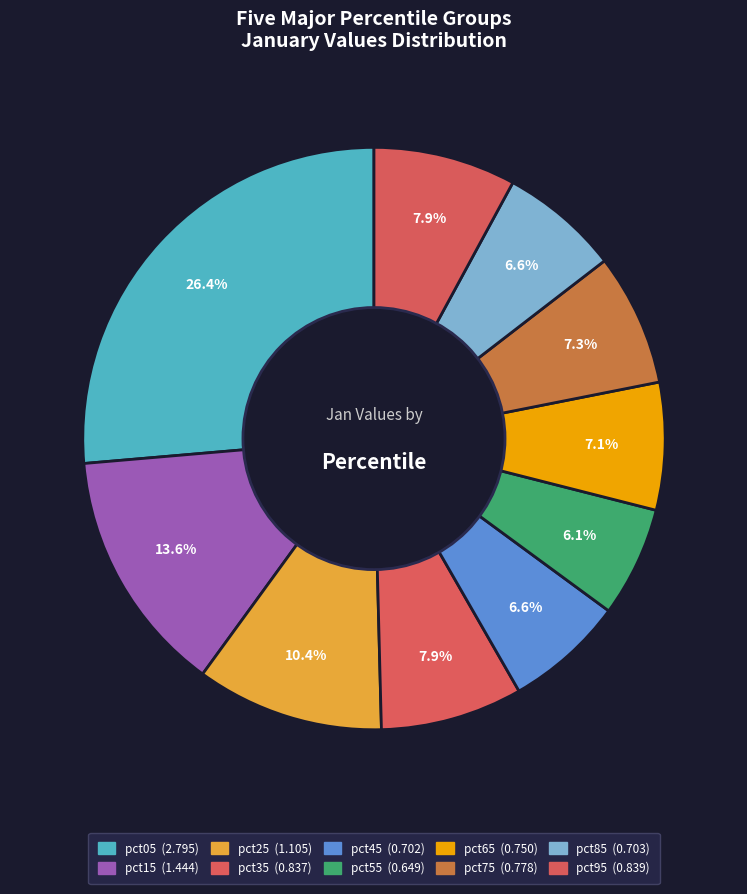

Which slice is the largest?

pct05